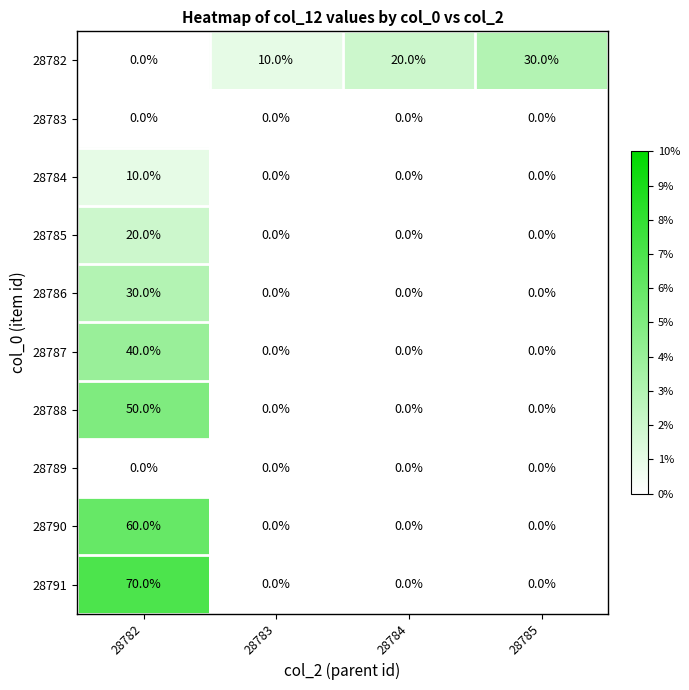

Which series has the largest total across all categories?

28791